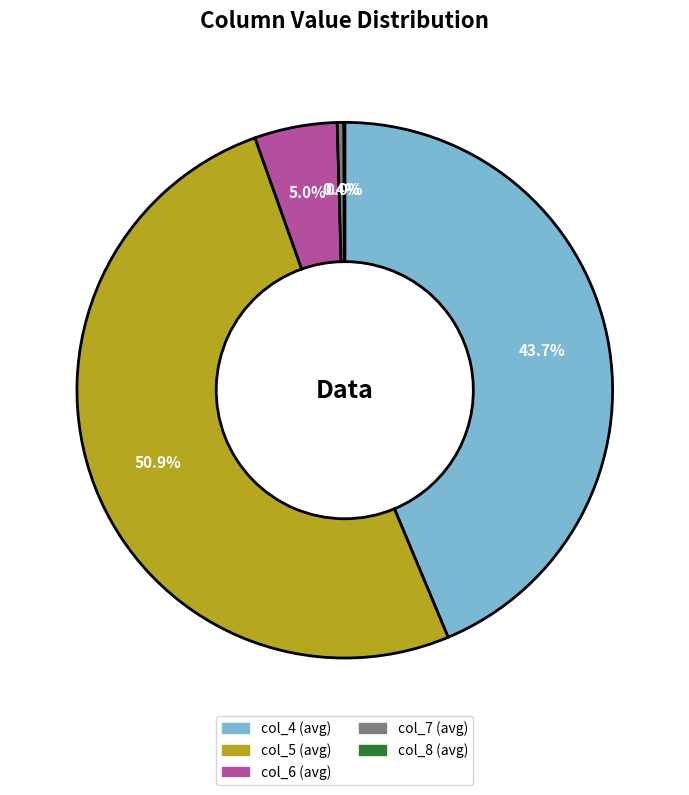

Combined, do col_7 (avg) and col_6 (avg) account for over 50%?

No